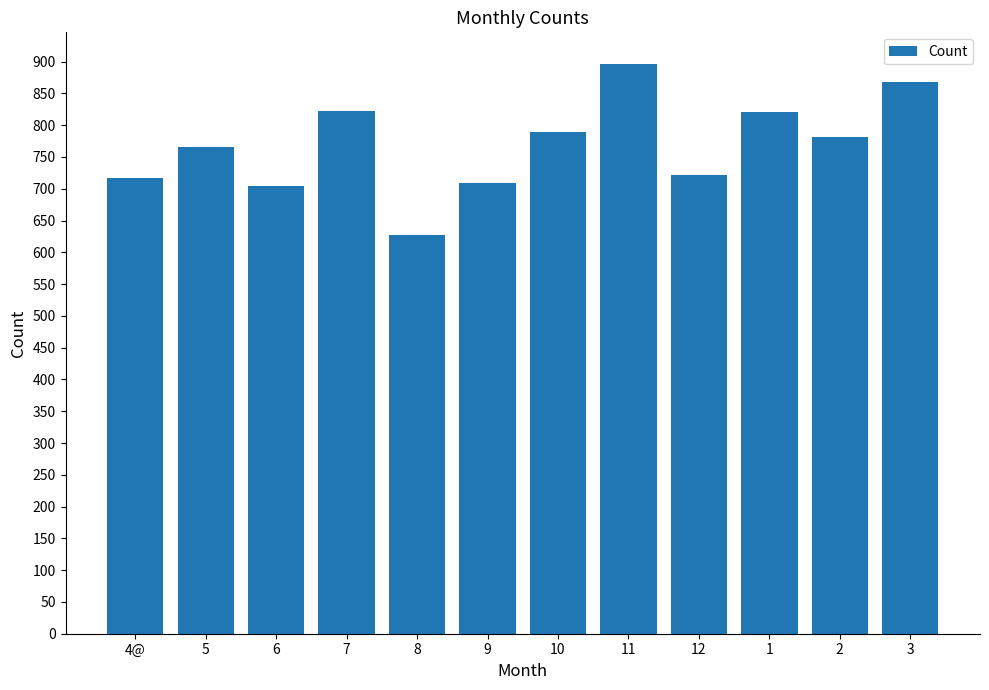

What is the difference between the second highest and second lowest values?

164